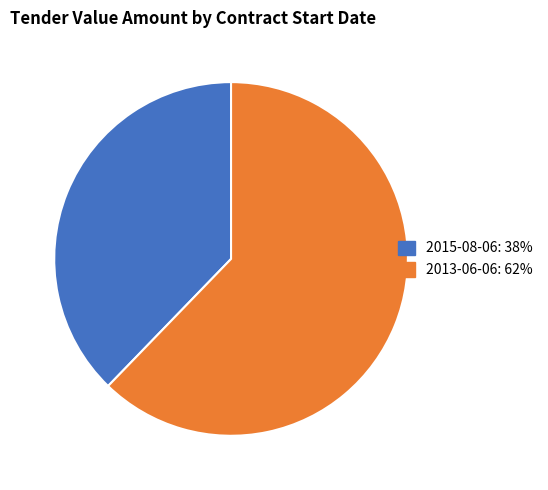

Does any single category account for the majority?

Yes